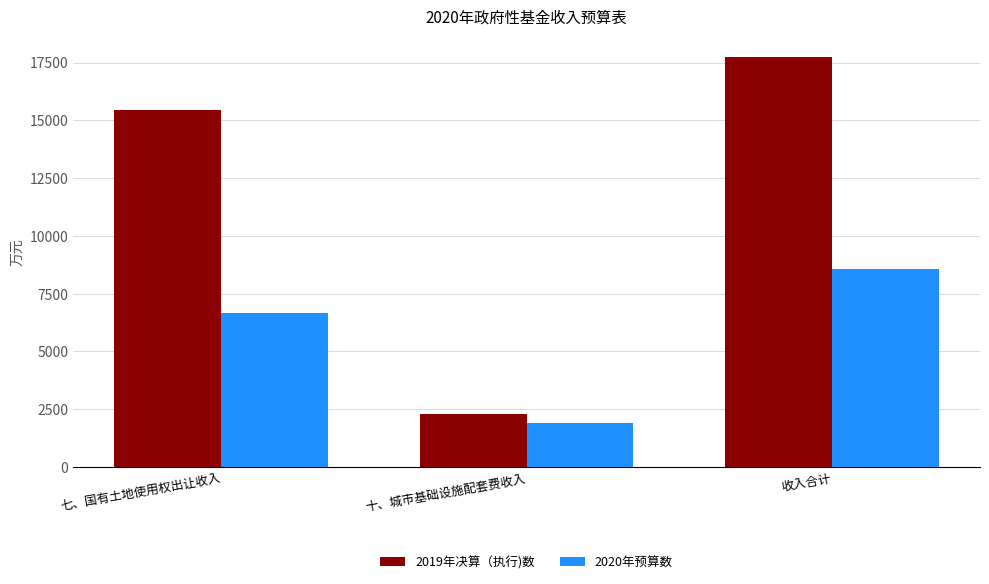

What is the difference between the 2020年预算数 values at 收入合计 and 七、国有土地使用权出让收入?

1910